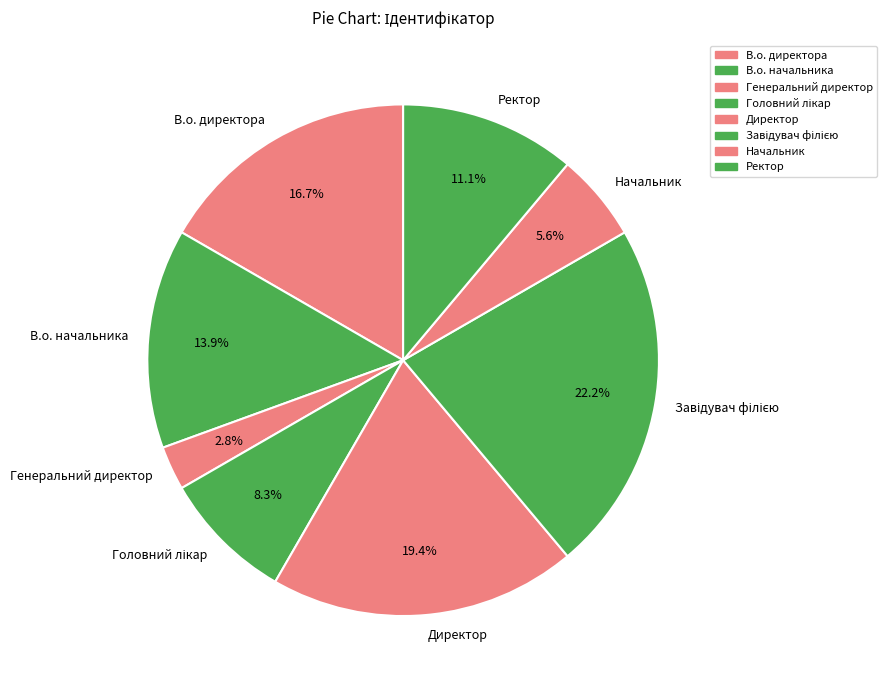

How many segments does this pie chart have?

8